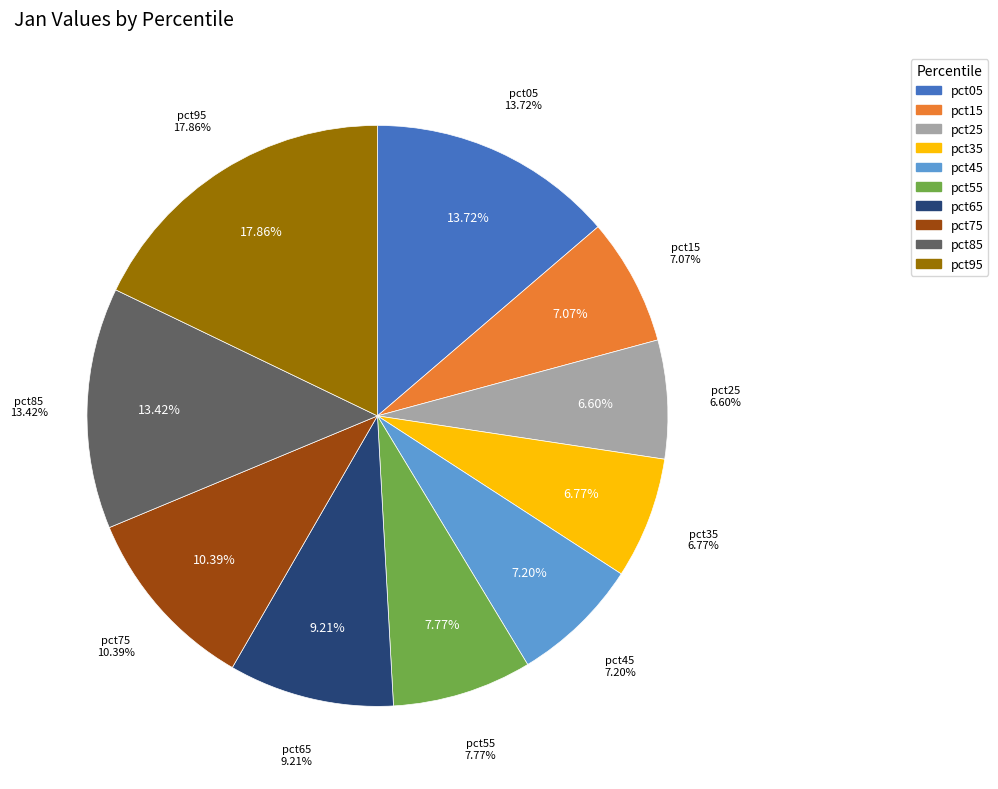

What percentage do pct45 and pct35 together represent?

14.0%